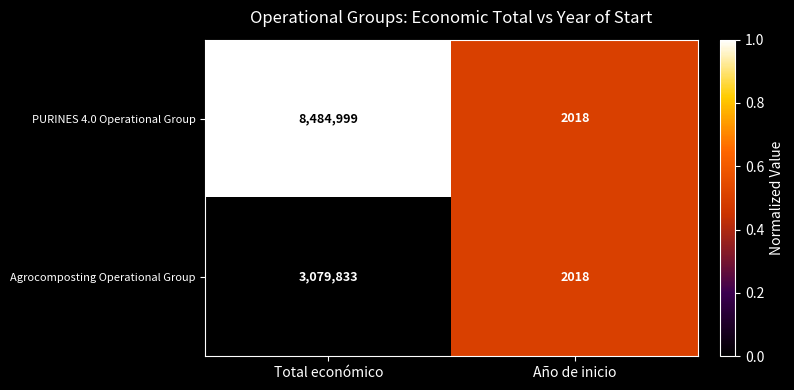

Which series has the largest total across all categories?

PURINES 4.0 Operational Group